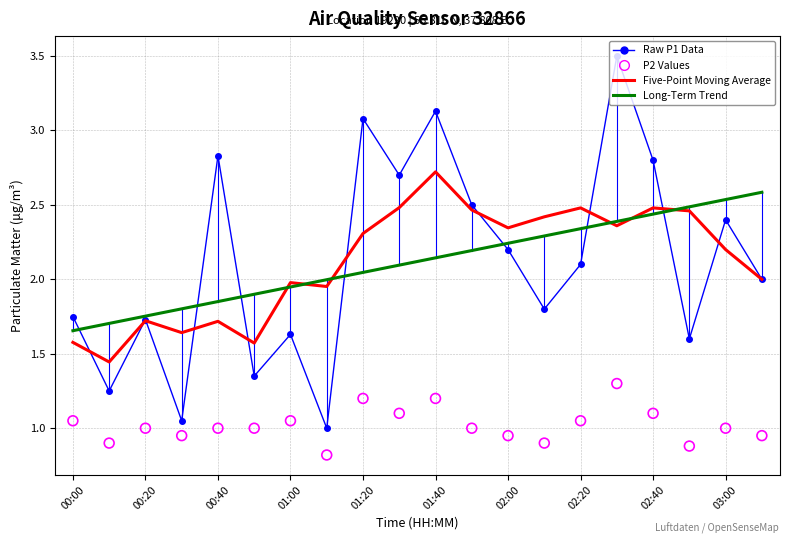

Which series has the widest spread of Y values?

Raw P1 Data